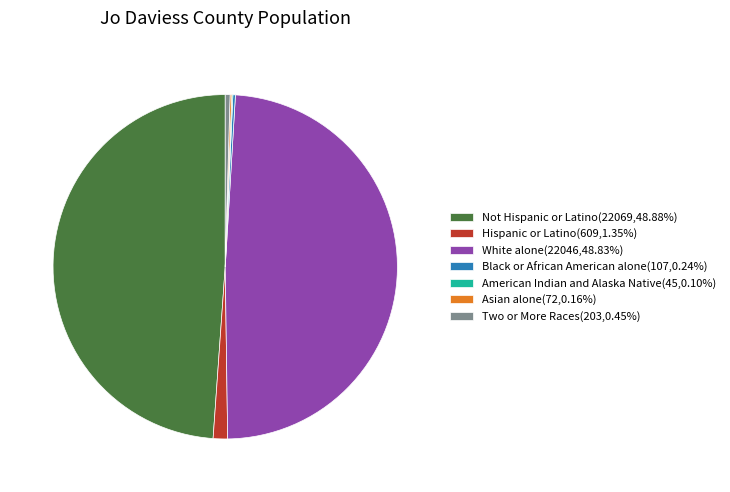

The White alone slice represents 37% of the pie. True or false?

False